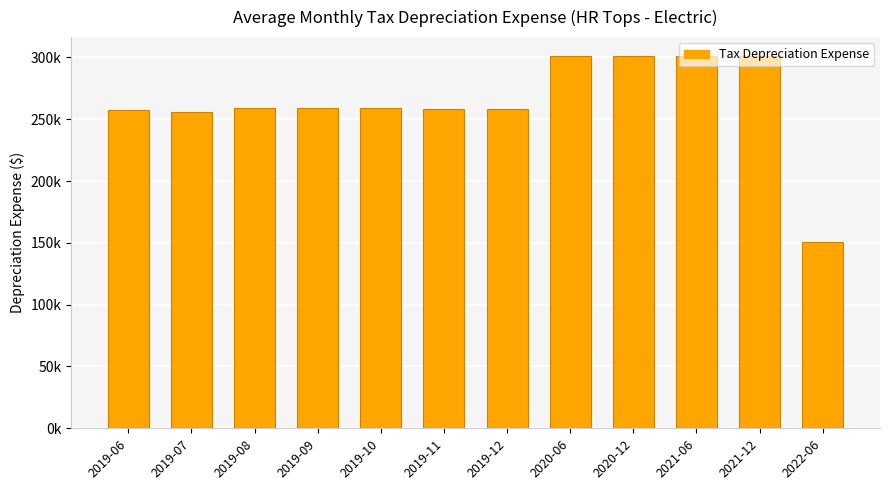

What is the smallest value displayed?

150708.1